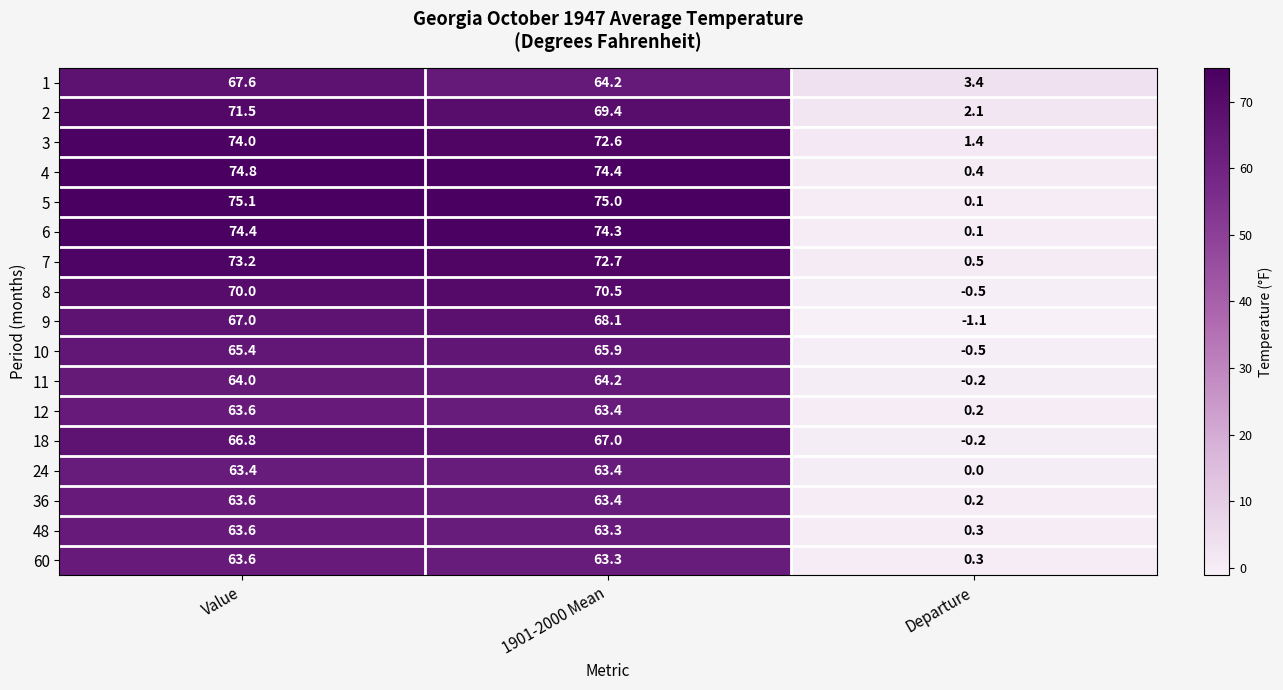

Which series has the largest range (max minus min)?

5